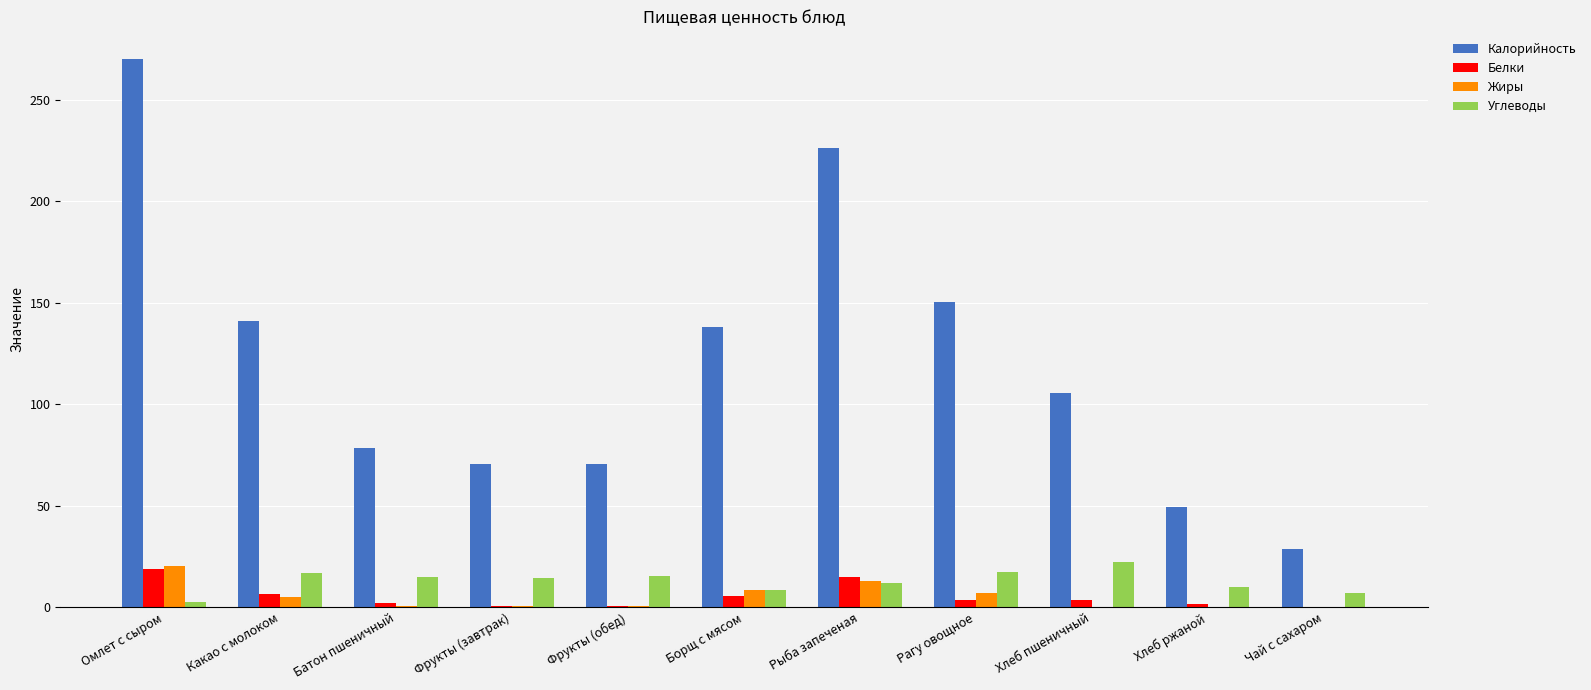

Which series has the widest spread of values?

Калорийность